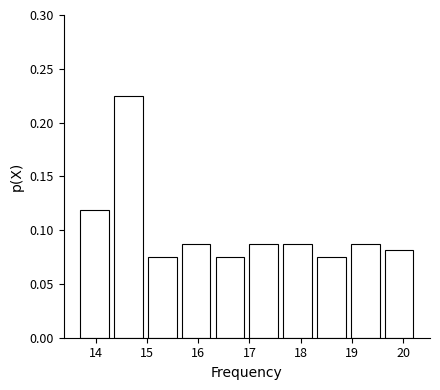

Reading left to right, list every bar in this chart as the range it spans on the x-axis followed by its height. Neither the bar edges nor the heights are printed on the chart, so give them approximately, as read against the axes.

13.70 to 14.36: 0.120
14.36 to 15.02: 0.225
15.02 to 15.68: 0.075
15.68 to 16.34: 0.090
16.34 to 17.00: 0.075
17.00 to 17.66: 0.090
17.66 to 18.32: 0.090
18.32 to 18.98: 0.075
18.98 to 19.64: 0.090
19.64 to 20.30: 0.080